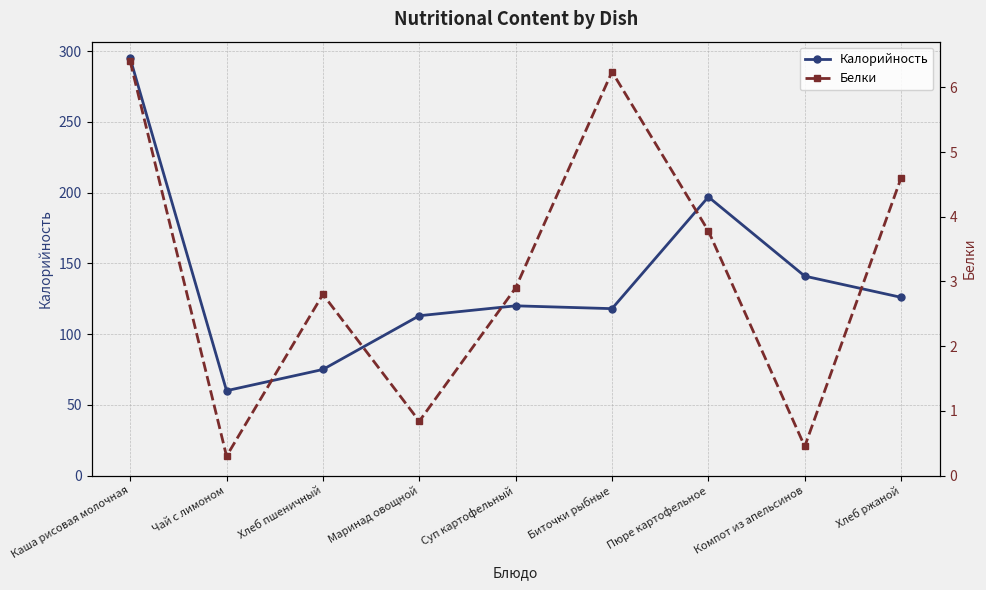

What position from the left is Хлеб ржаной?

9